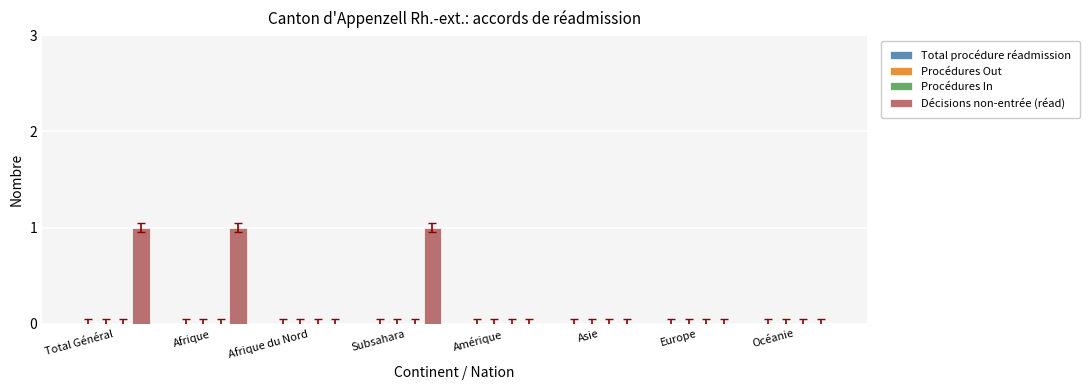

Are the bars horizontal?

No